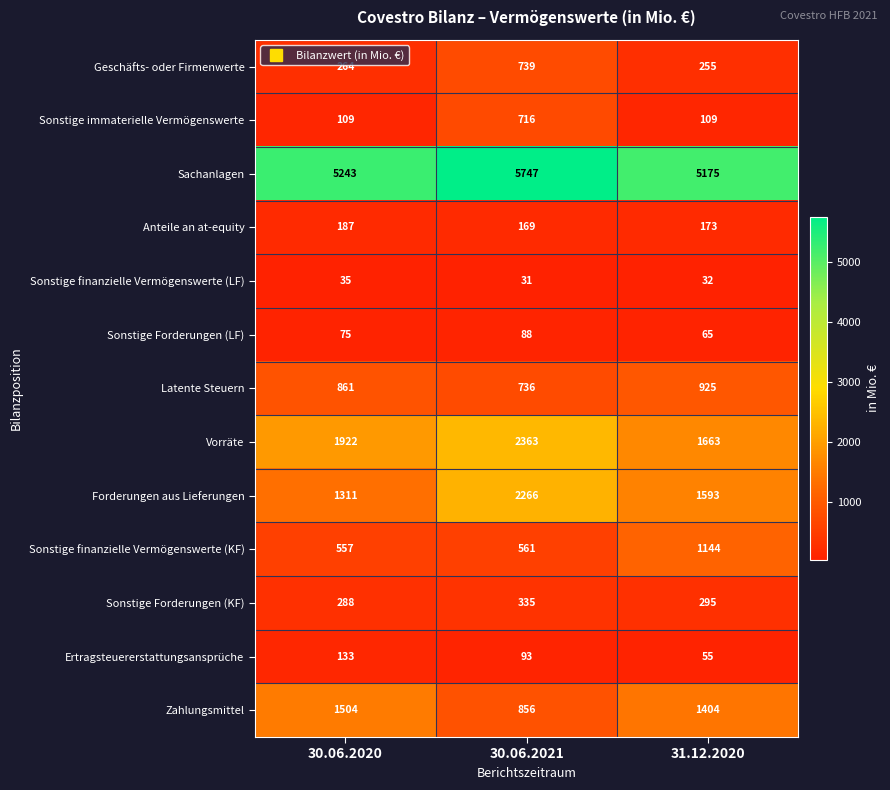

Which series changed the most between 30.06.2021 and 31.12.2020?

Vorräte